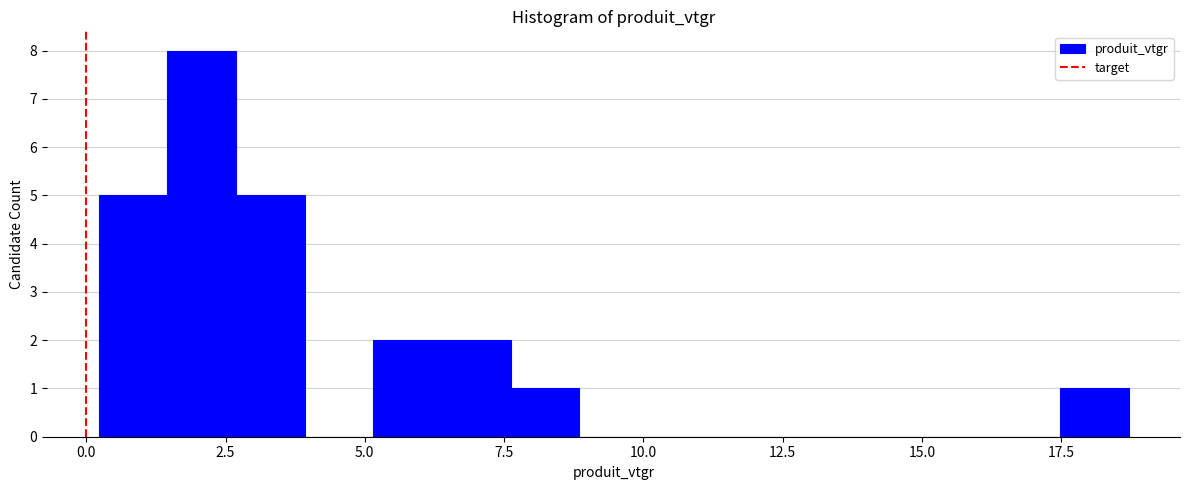

Read against the x-axis, roughly where is the centre of the tallest bar?

2.0